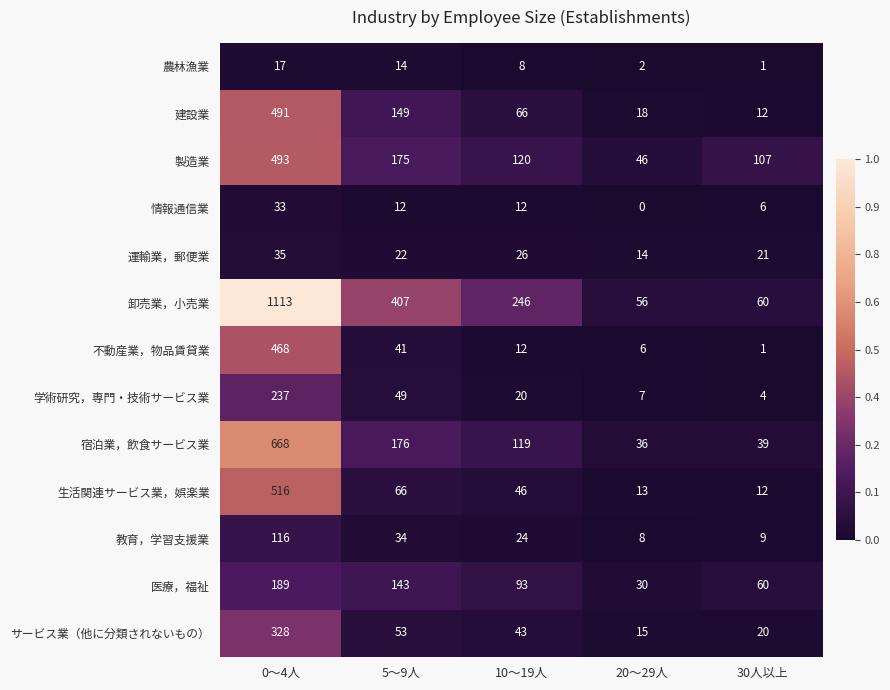

Is the value of 医療，福祉 at 5～9人 greater than the value of 宿泊業，飲食サービス業 at 30人以上?

Yes